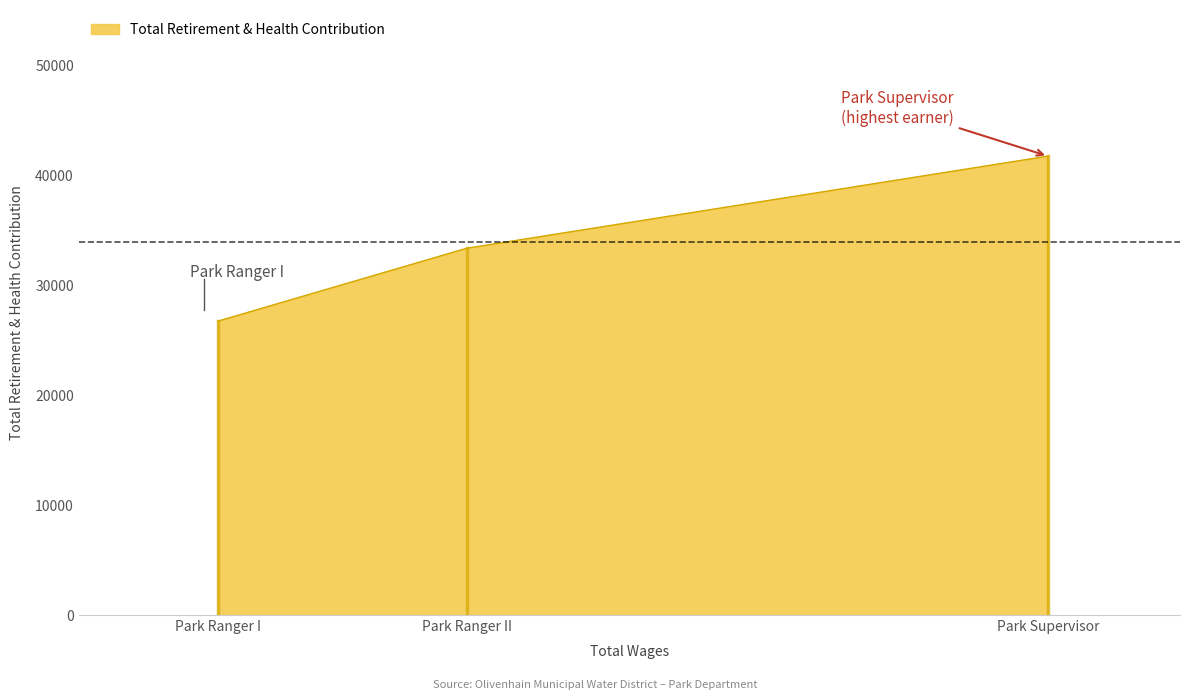

How many lines are shown in the chart?

1